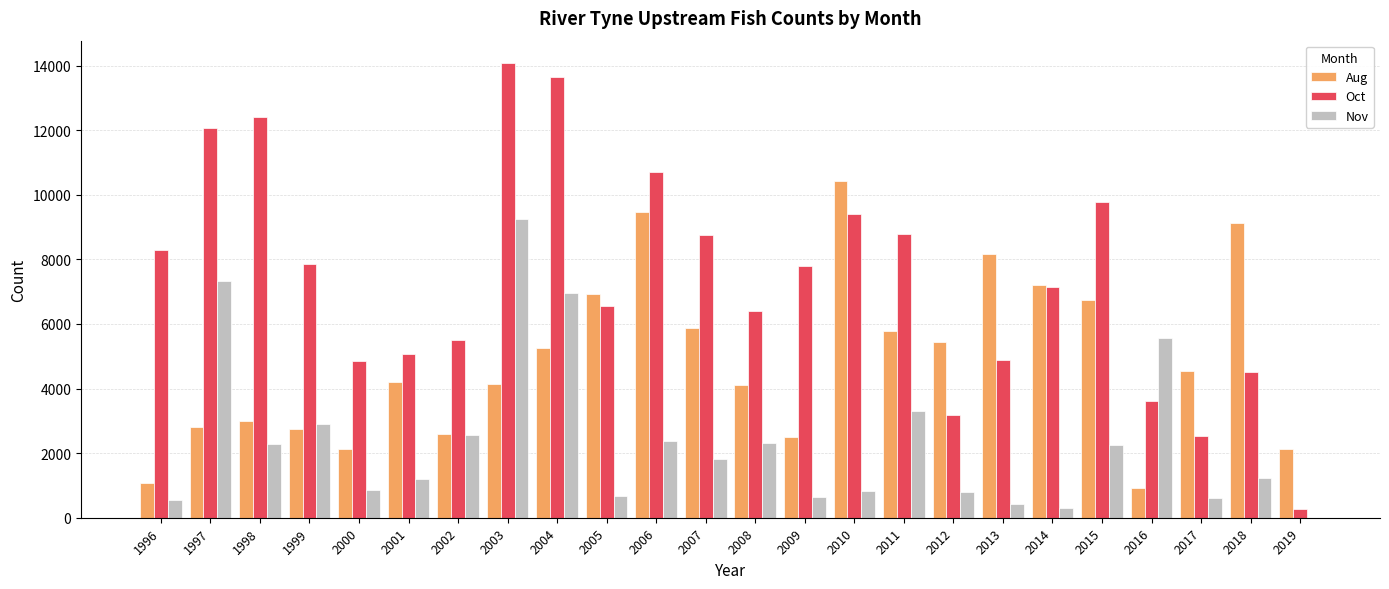

What value does the Nov series have at 2009, to the nearest 10?

630